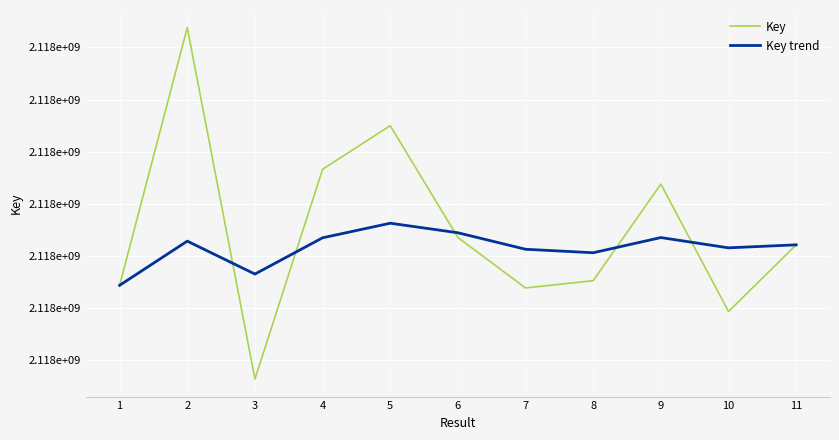

What are all the series names shown in the legend?

Key, Key trend